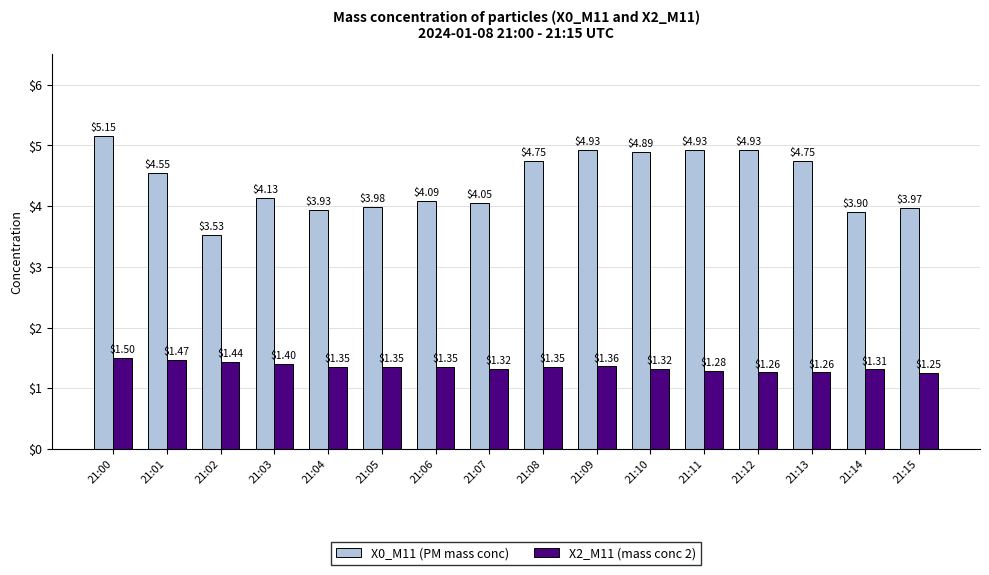

Which series has the largest range (max minus min)?

X0_M11 (PM mass conc)